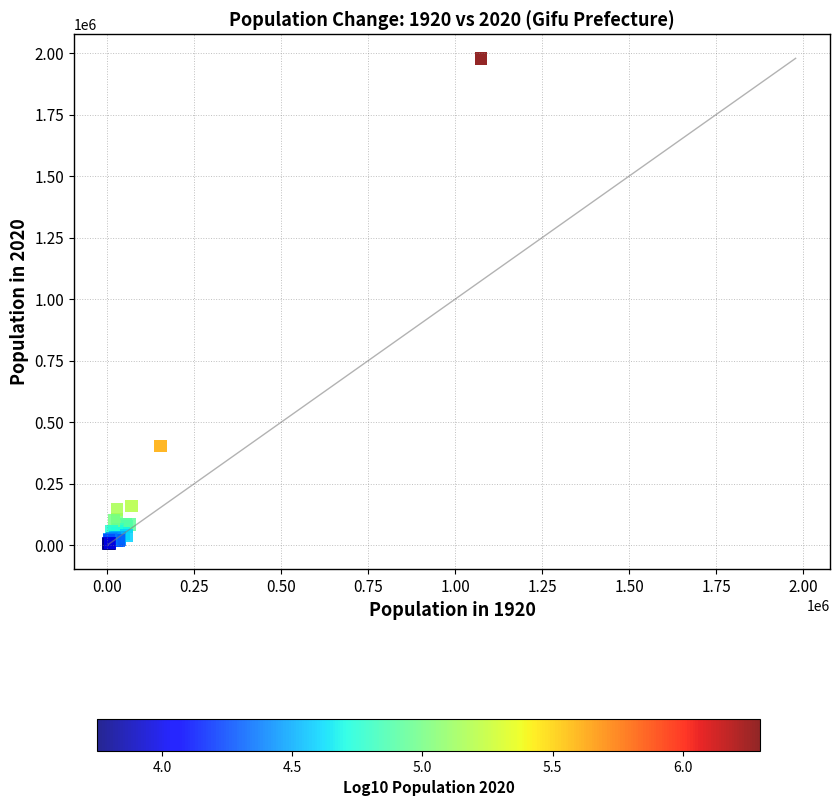

What Y value in the scatter plot is closest to 992184?

402557